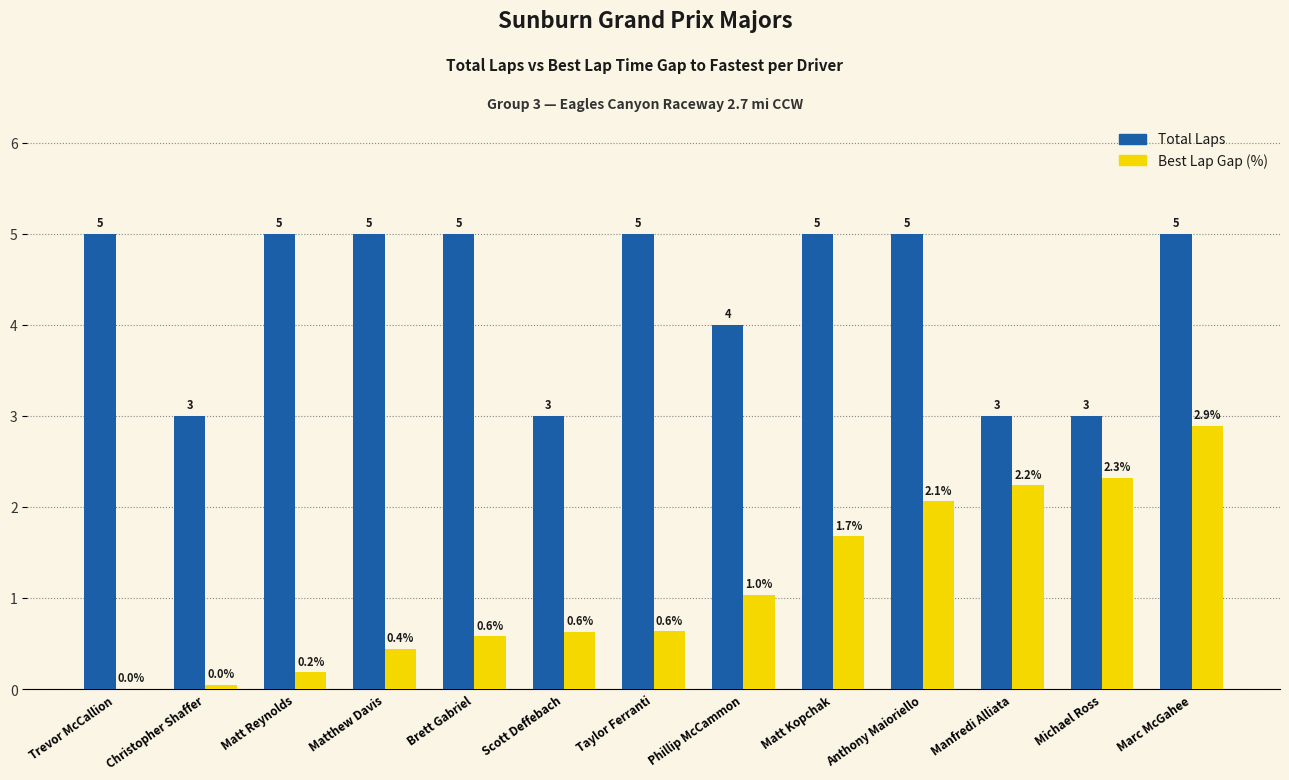

How many distinct data groups are displayed?

2